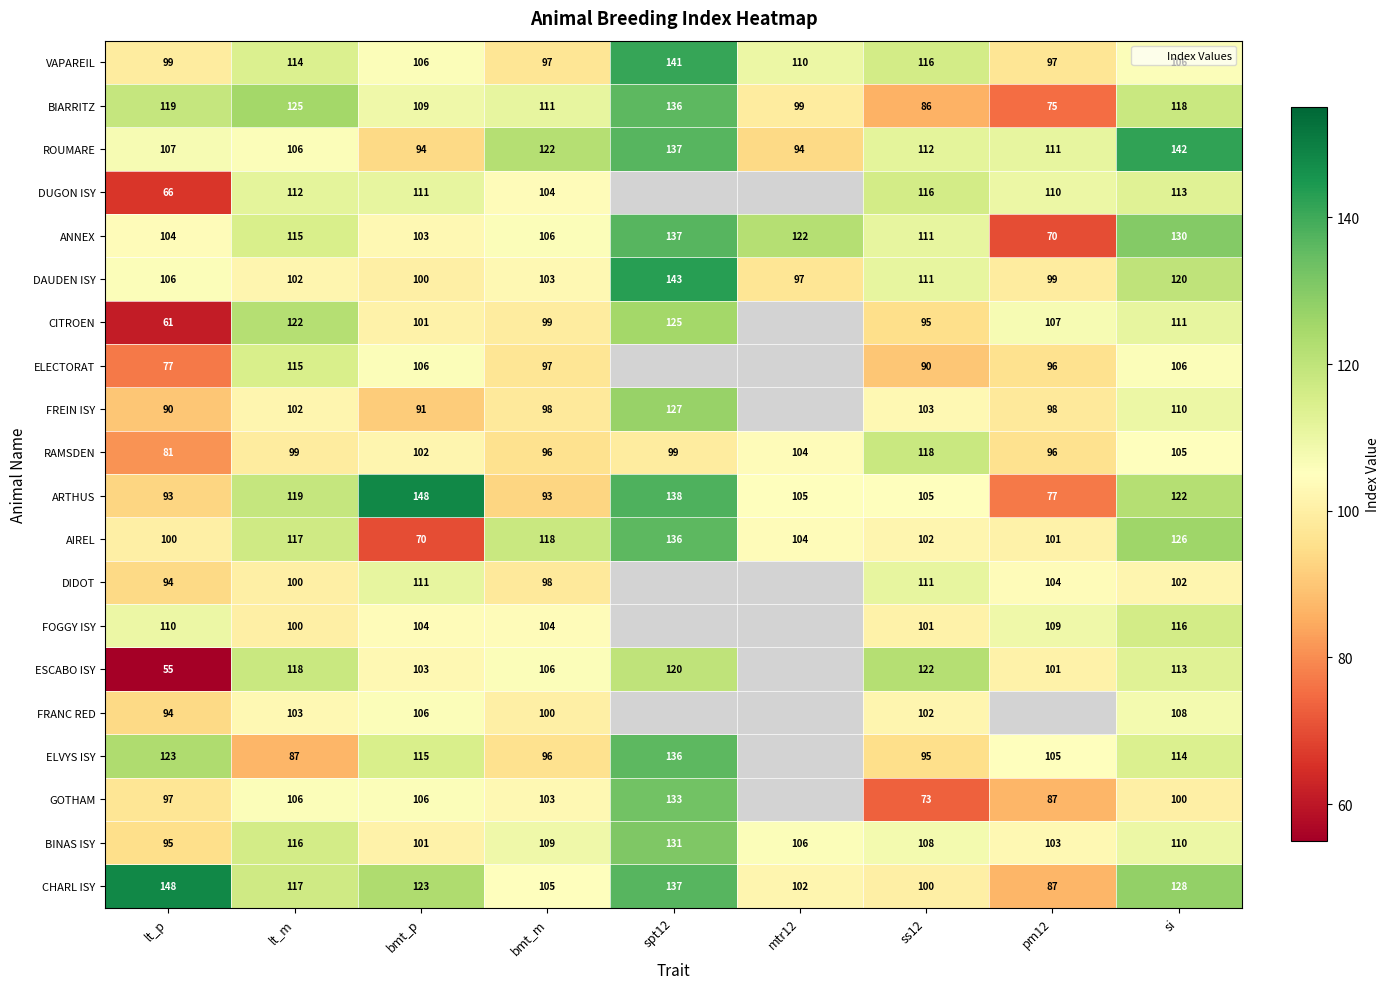

What is the difference between the highest and lowest values at si?

42.0